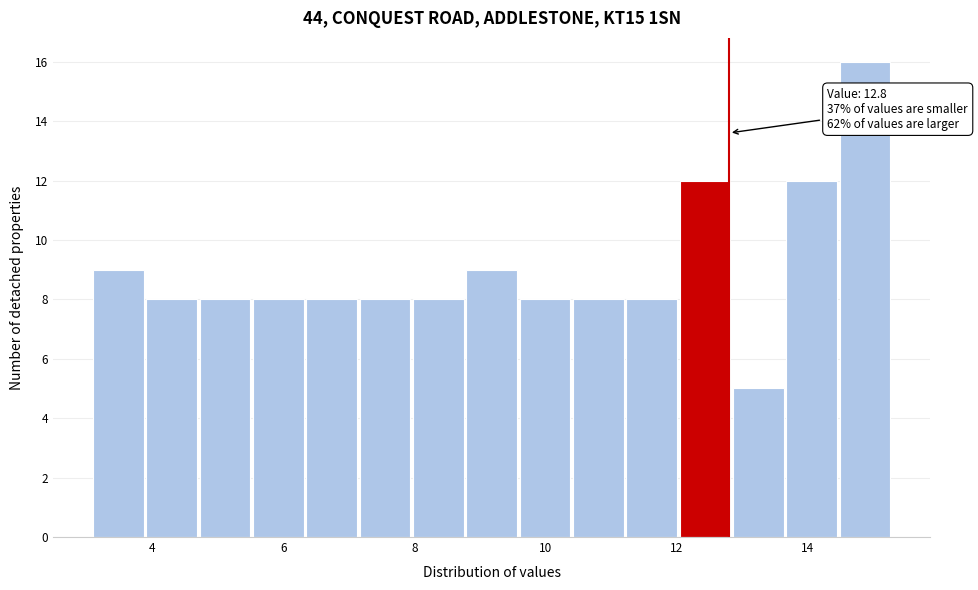

Which range on the x-axis has the tallest bar?

14.4 to 15.4